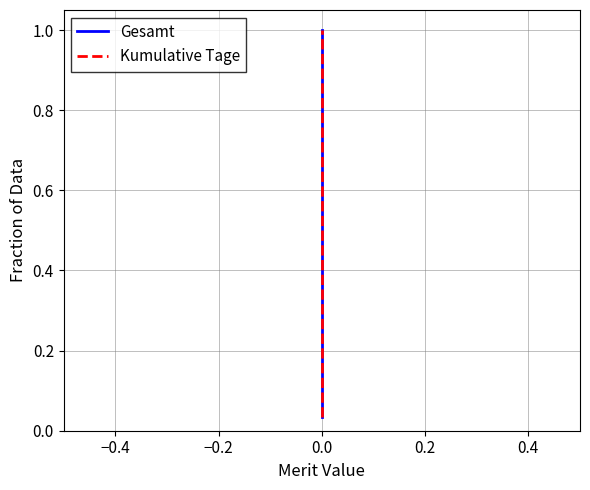

What is the greatest value displayed?

1.0